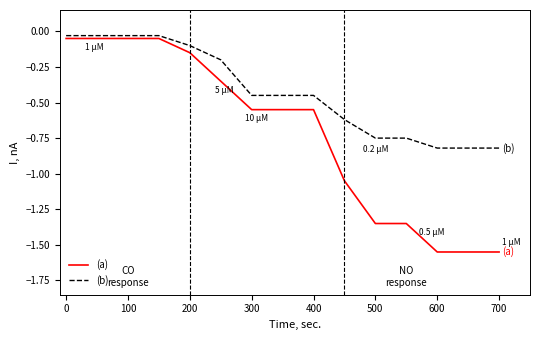

True or false: (b) and (a) cross at least once.

False